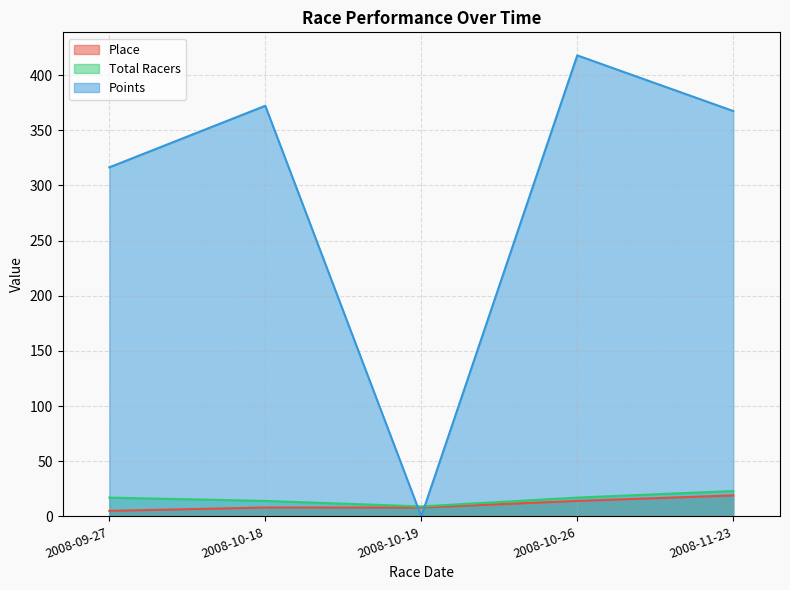

What is the sum of all Place values?

54.0